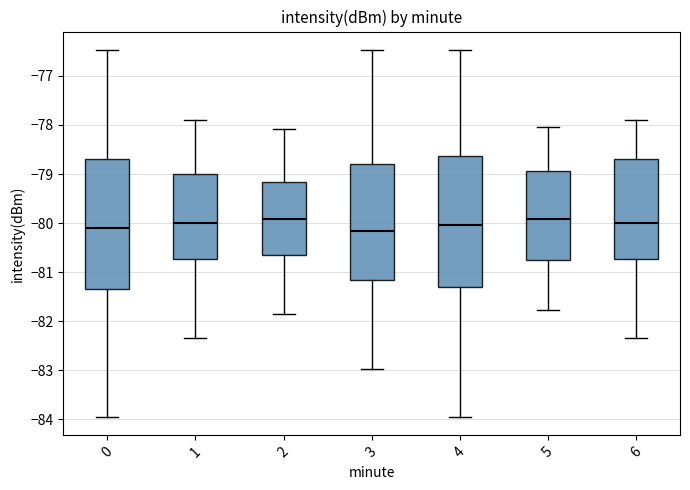

Where is the lower edge of the box at x = 1 on the y-axis? The values are not printed on the chart, so give them approximately, as read against the axis.

-80.7